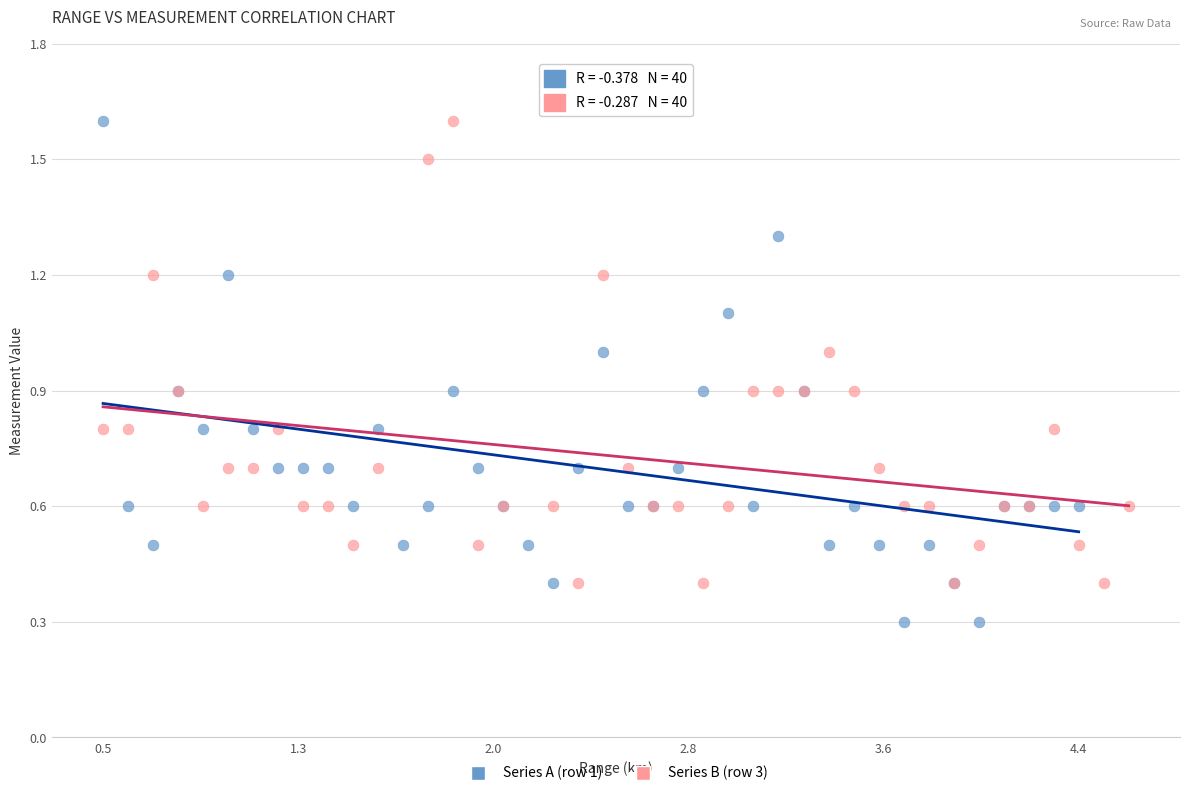

Which series contains the lowest Y value?

Series A (row 1)